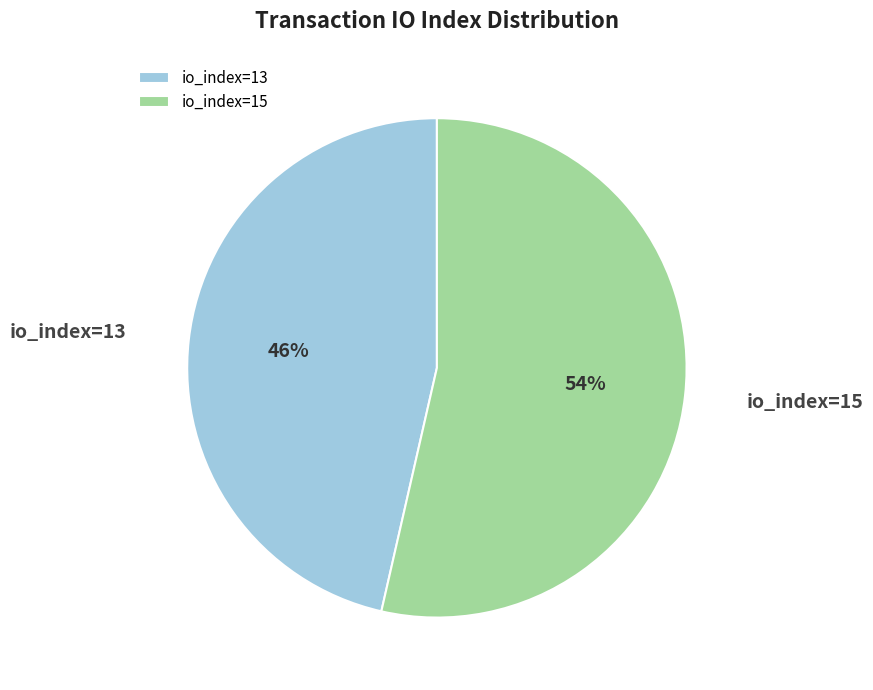

Is the sum of io_index=13 and io_index=15 greater than half?

Yes